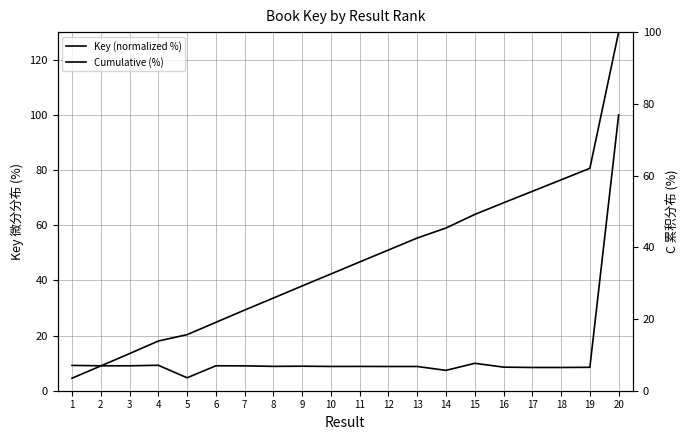

What are all the series names shown in the legend?

Key (normalized %), Cumulative (%)